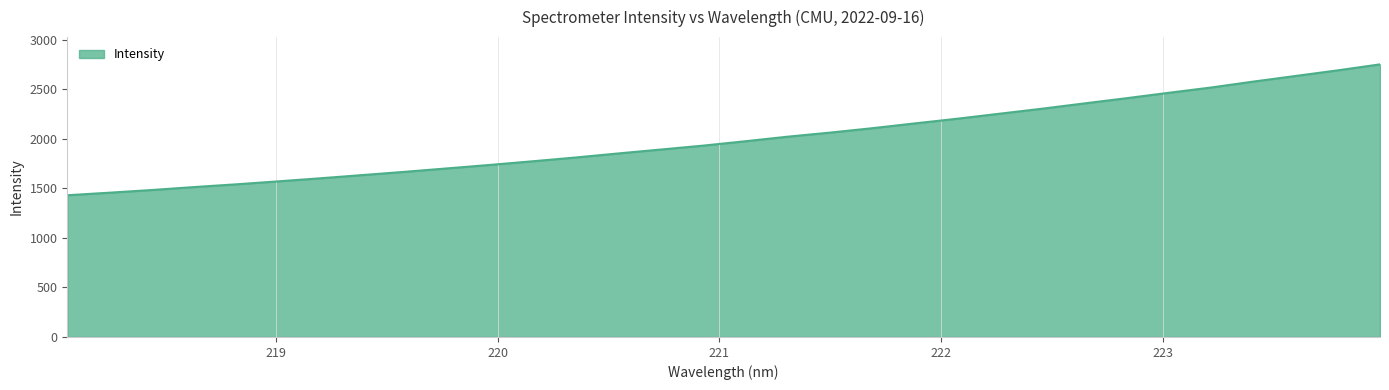

What is the difference between the maximum and minimum values?

1321.6